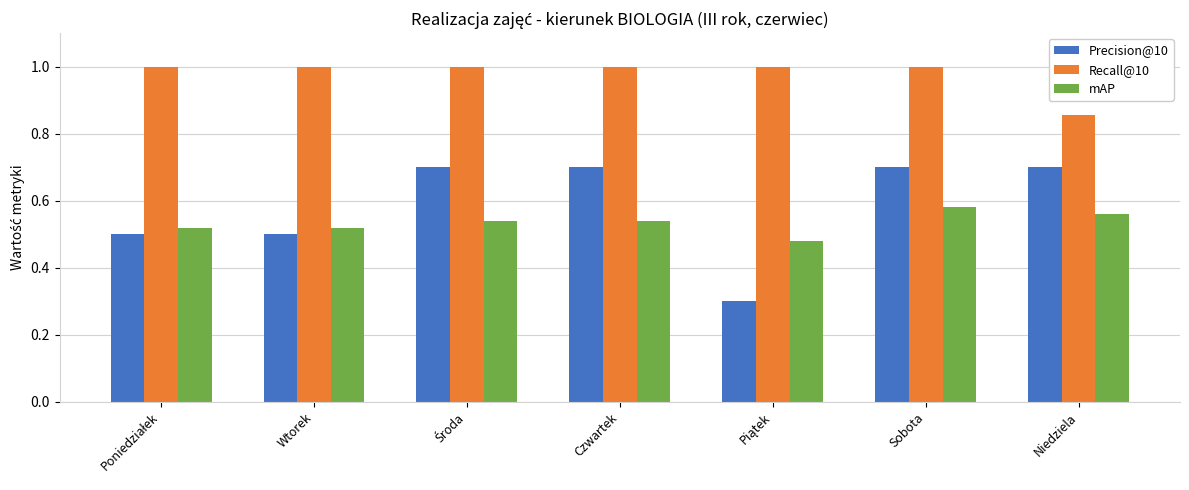

Is it true that Recall@10 equals 1.0 at Sobota?

True